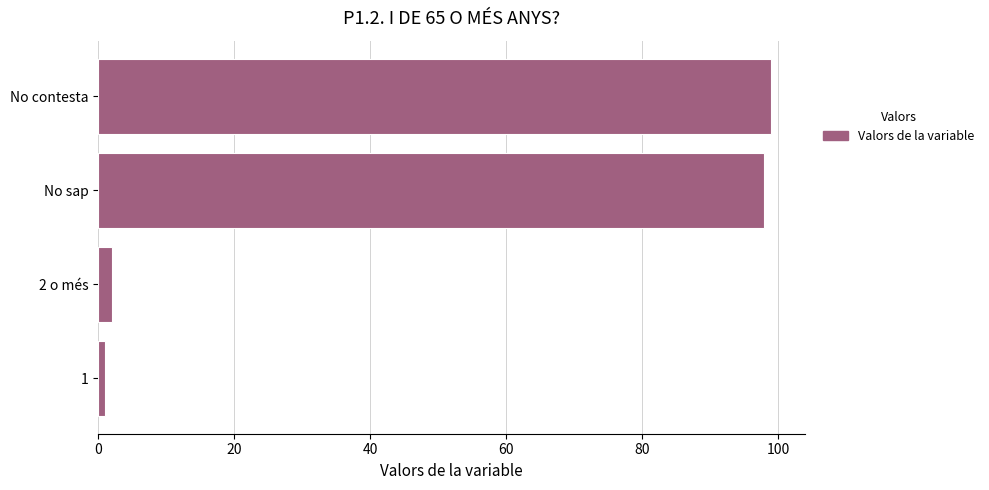

The value at No sap is 98. True or false?

True